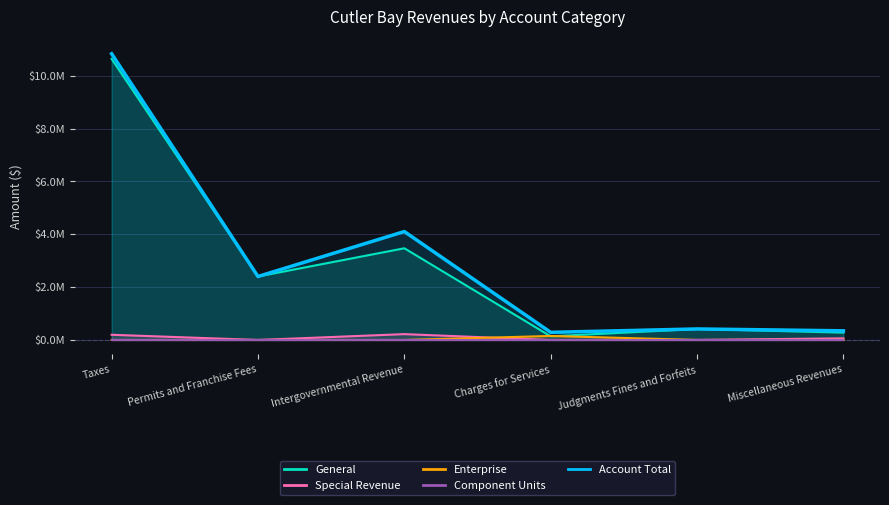

What position from the right is Miscellaneous Revenues?

1